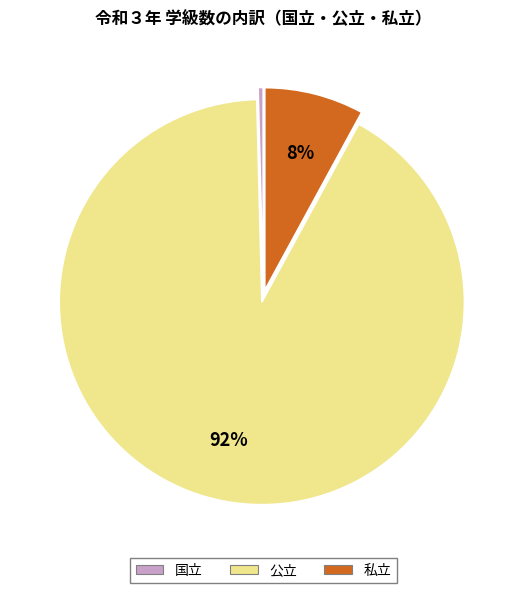

What is the majority slice?

公立